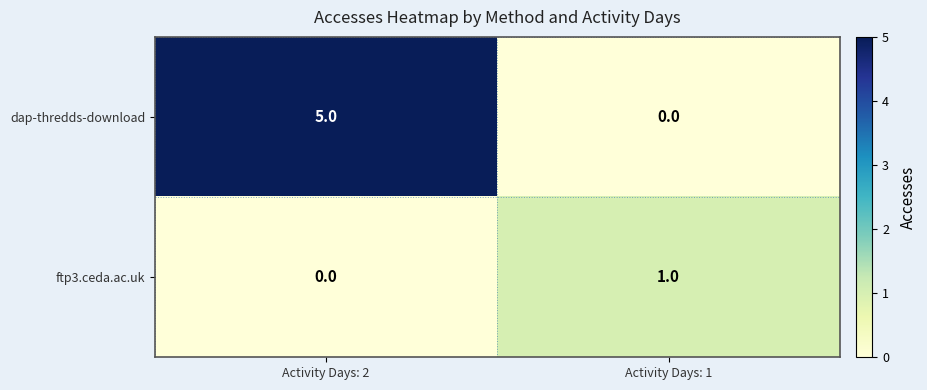

At Activity Days: 2, list the series in order from smallest to largest.

ftp3.ceda.ac.uk, dap-thredds-download